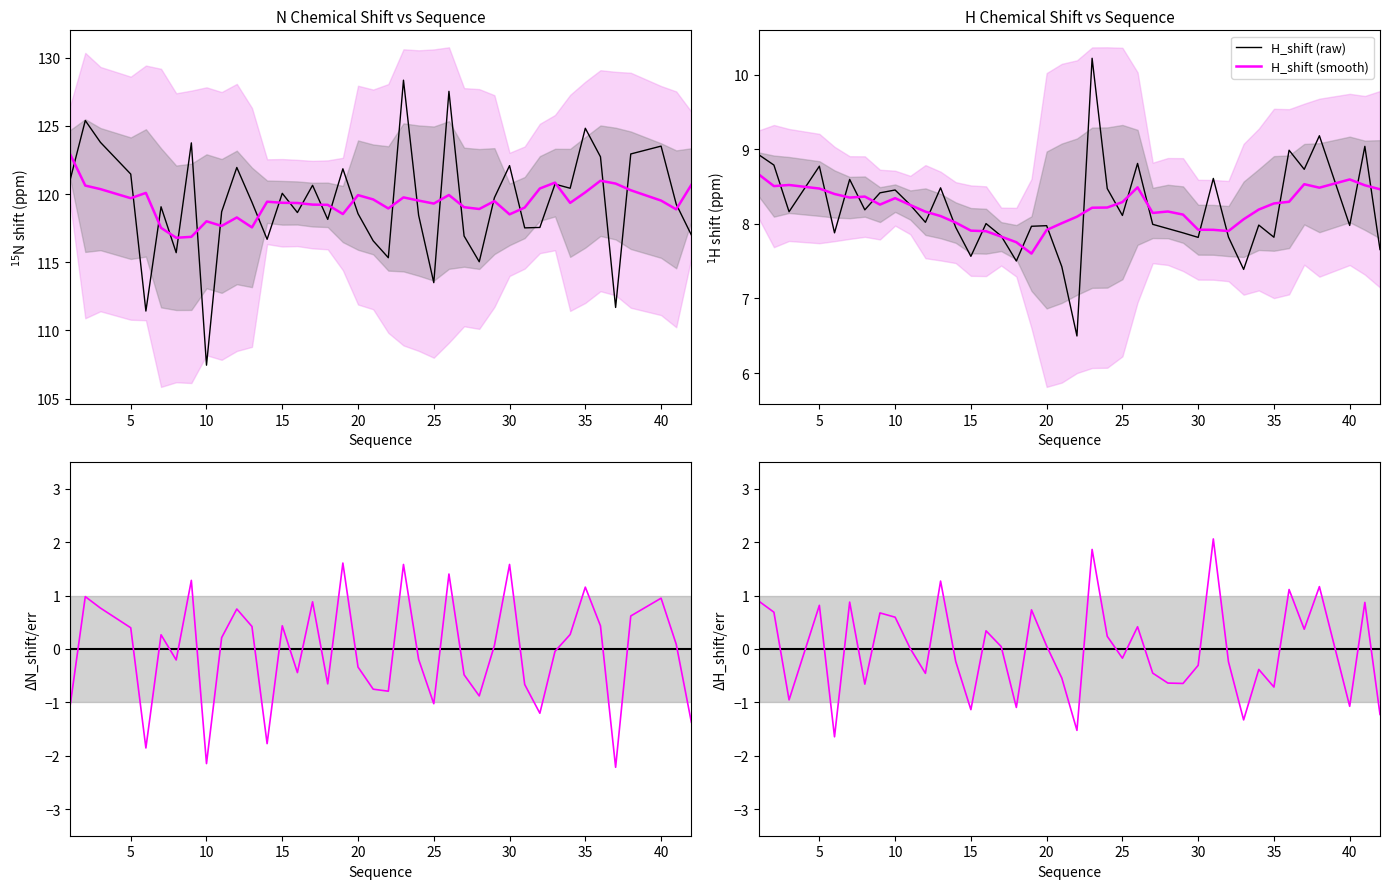

True or false: H_shift (raw) has a value of 7.8 at 35.

True